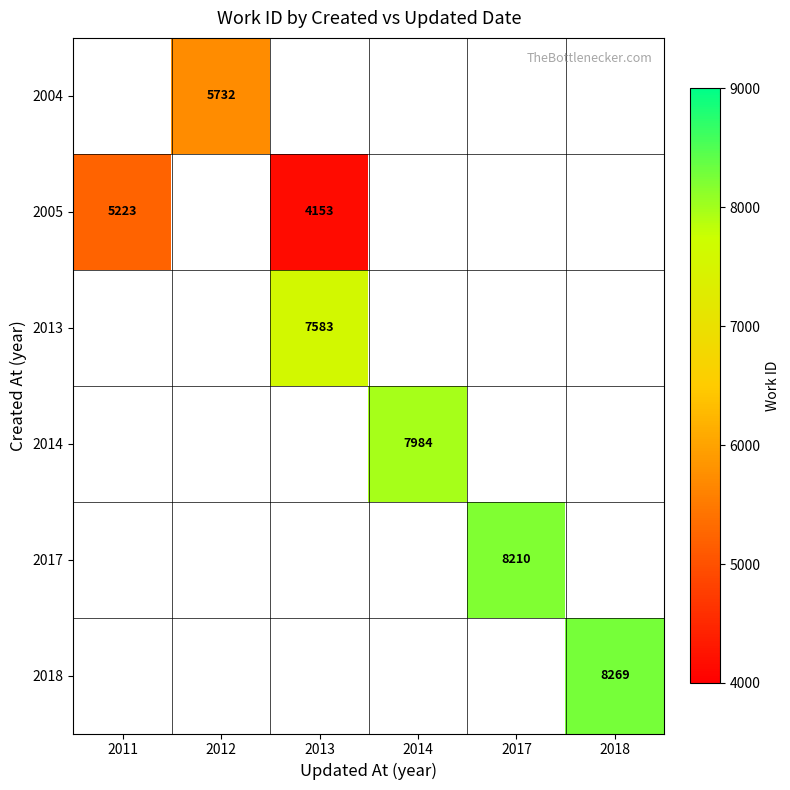

Which category has the highest value across all series?

2018